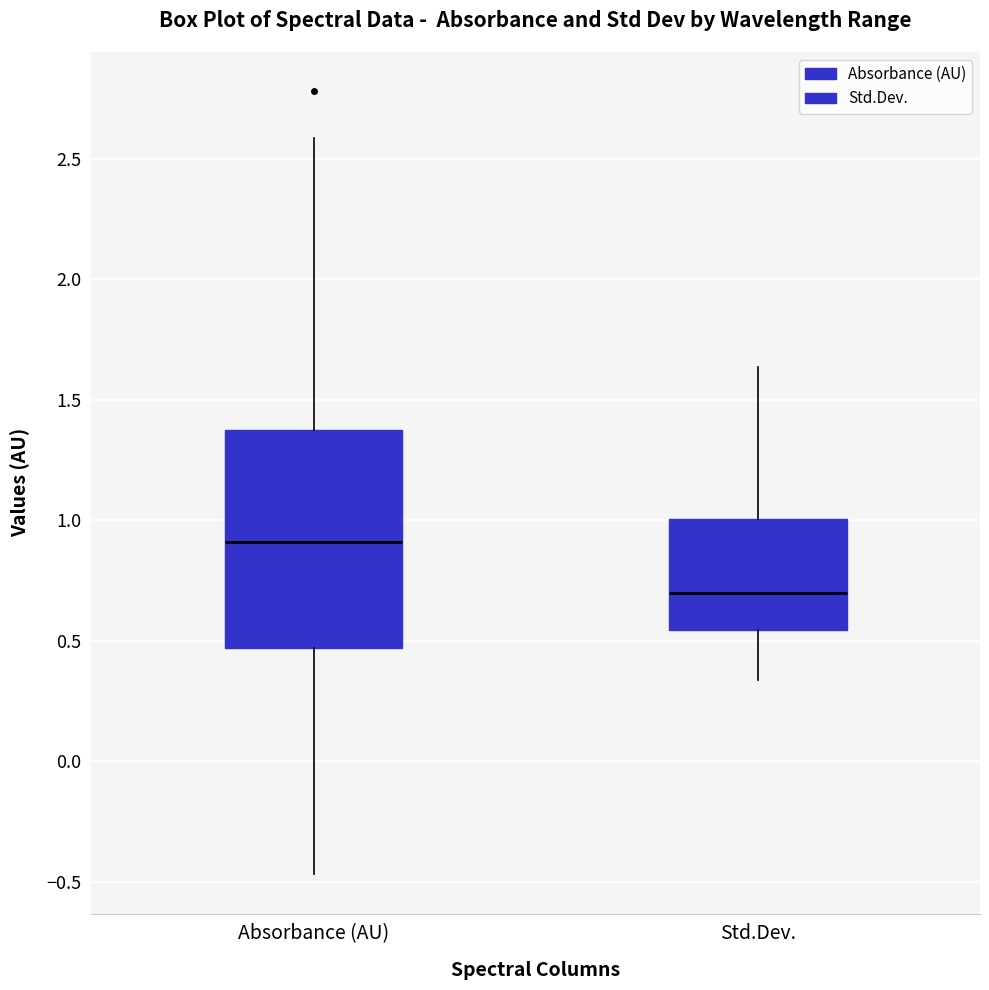

Where does the lower whisker of the box for Std.Dev. end on the y-axis? The values are not printed on the chart, so give them approximately, as read against the axis.

0.35